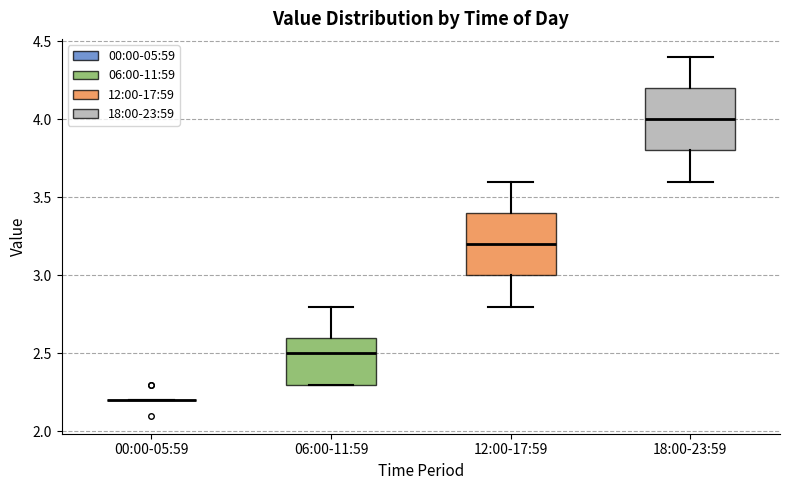

Reading left to right, read every box against the y-axis: the position of its median line, the range the box covers, and the ends of its whiskers. The values are not printed on the chart, so give them approximately, as read against the axis.

00:00-05:59: box collapsed to a line at 2.2, whiskers 2.2 to 2.2
06:00-11:59: median 2.5, box 2.3 to 2.6, whiskers 2.3 to 2.8
12:00-17:59: median 3.2, box 3.0 to 3.4, whiskers 2.8 to 3.6
18:00-23:59: median 4.0, box 3.8 to 4.2, whiskers 3.6 to 4.4